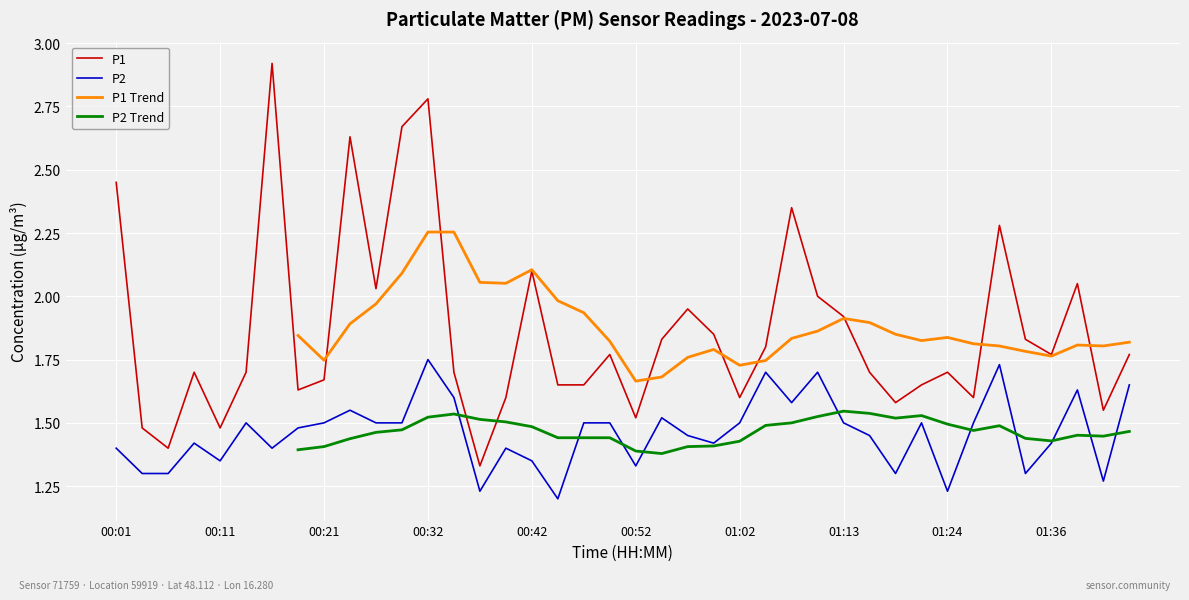

True or false: P1 and P2 cross at least once.

False